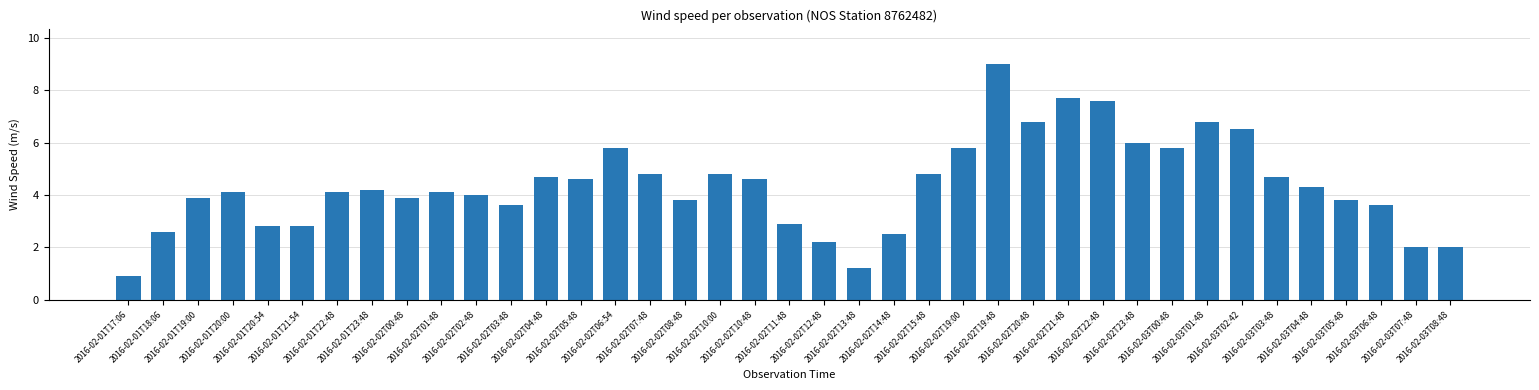

What is the minimum value shown in the chart?

0.9